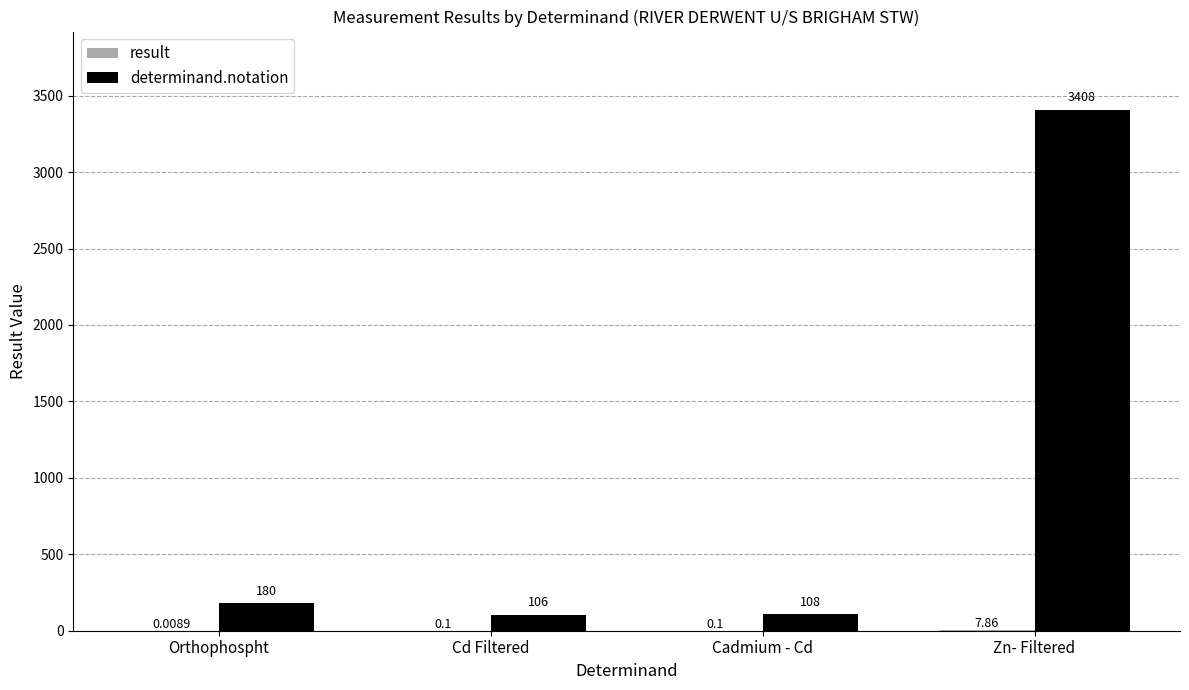

At which category is the sum across all series the highest?

Zn- Filtered